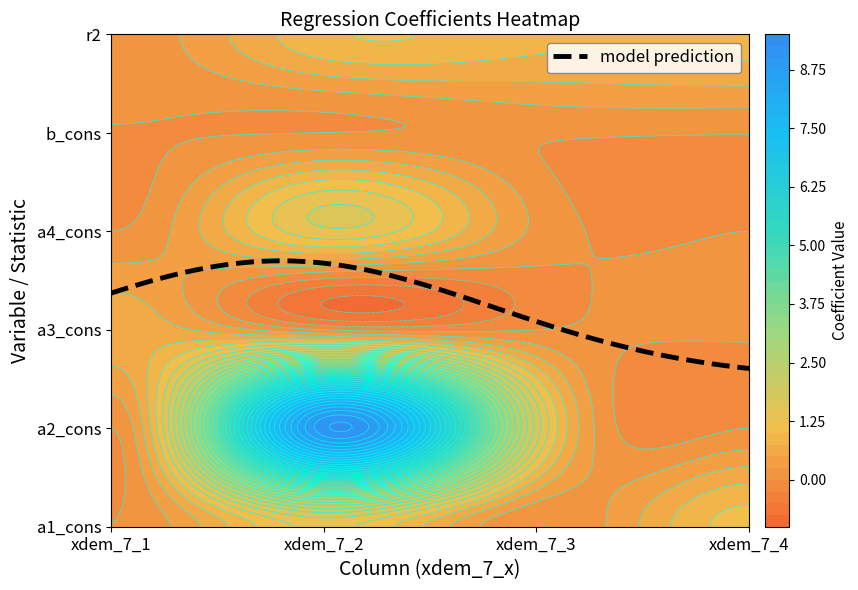

What is the average value of the a2_cons series?

2.7